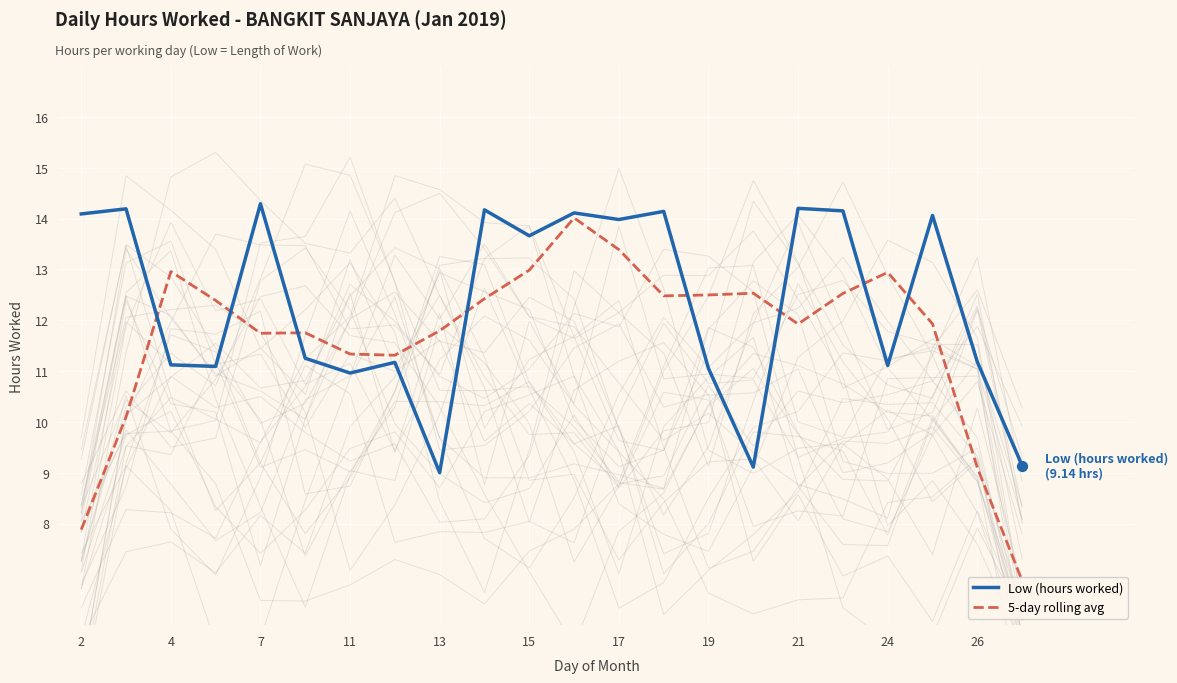

Which series reaches the minimum Y coordinate?

5-day rolling avg